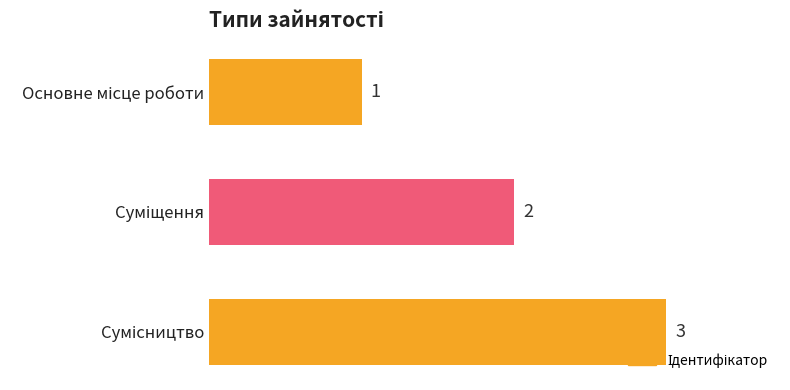

What is the value of the 2nd bar from the top?

2